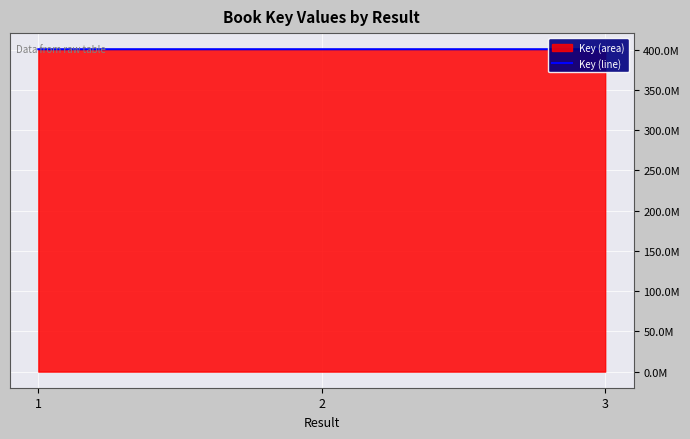

Reading left to right, list all the values displayed in this chart.

1=400720179	2=400720432	3=400720803